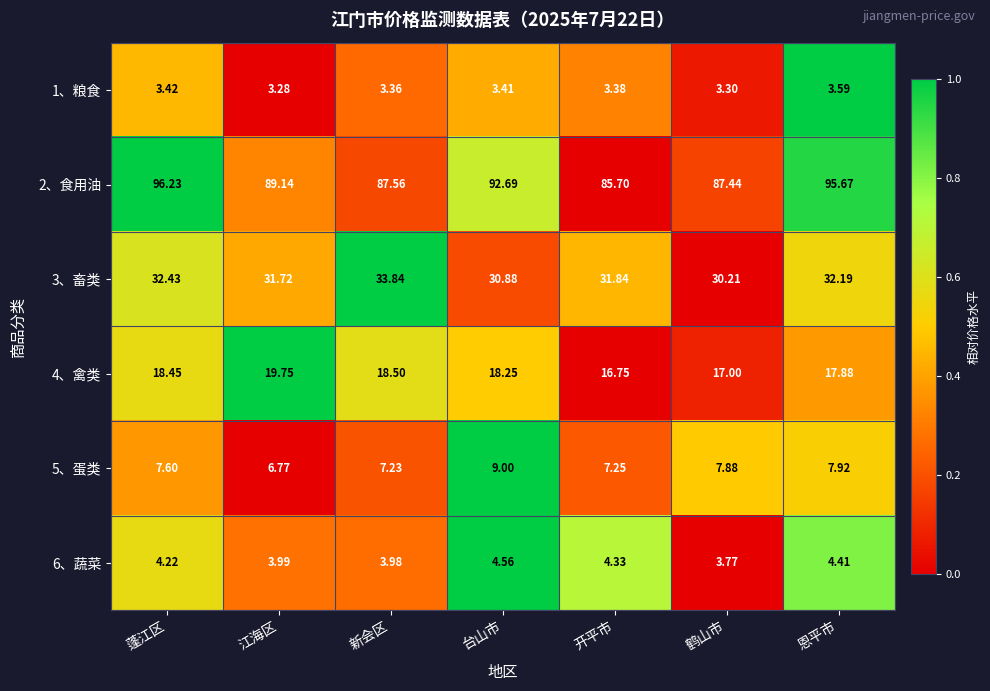

Between 蓬江区 and 恩平市, which series saw the biggest shift?

4、禽类